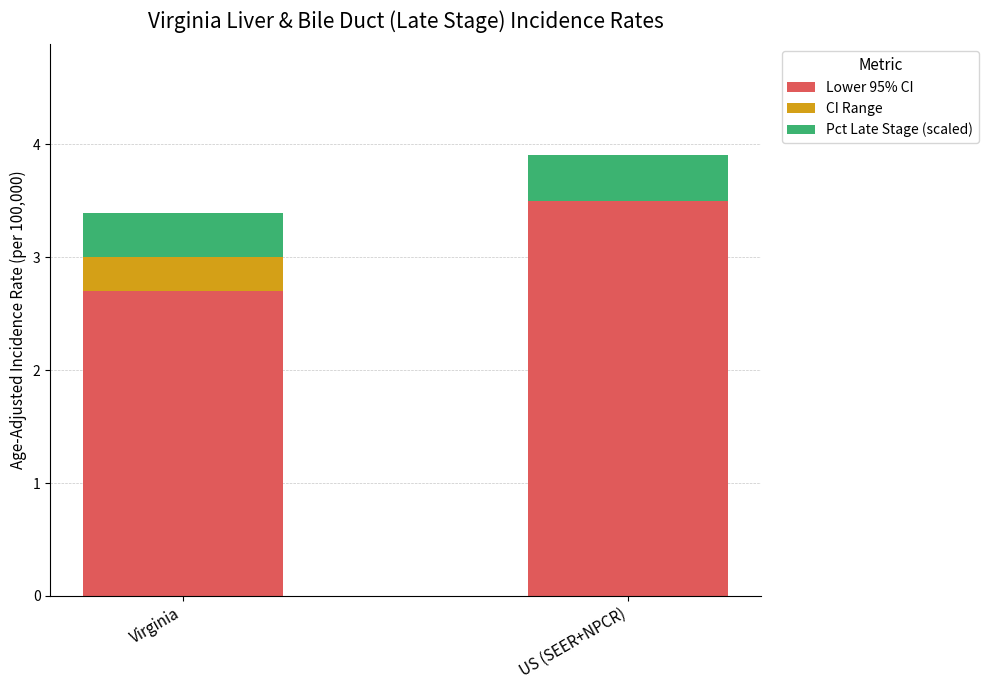

The Lower 95% CI series shows 3.5 at US (SEER+NPCR). True or false?

True